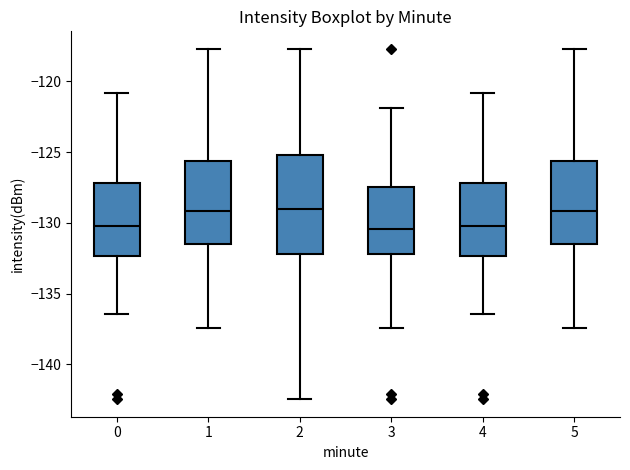

Where does the upper whisker of the box at x = 3 end on the y-axis? The values are not printed on the chart, so give them approximately, as read against the axis.

-122.0